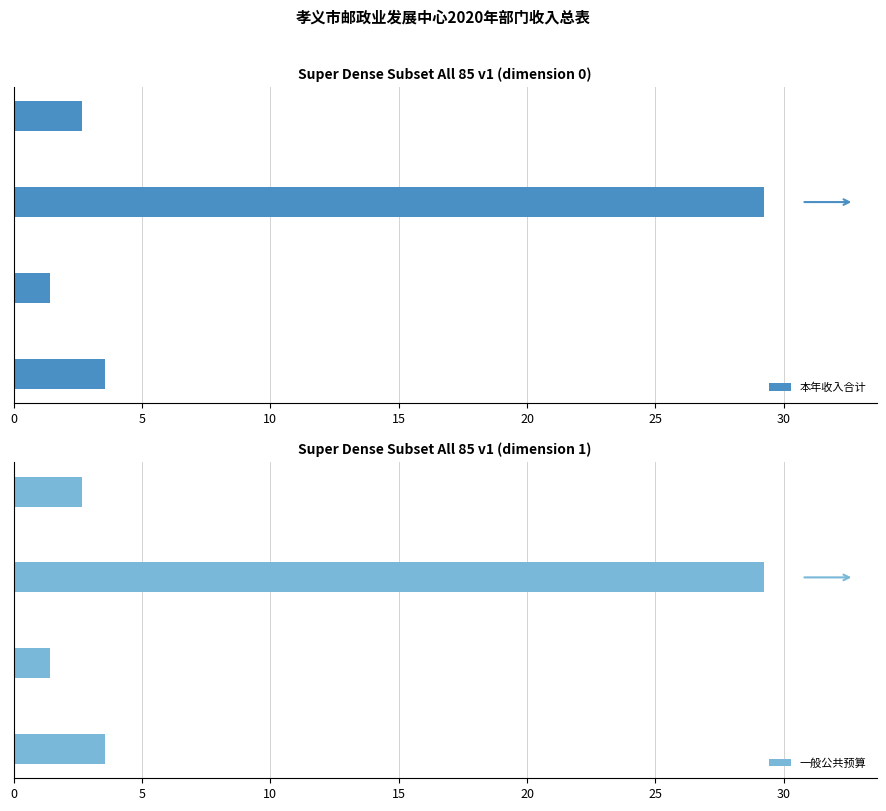

Rank the series by their maximum value, from highest to lowest.

本年收入合计, 一般公共预算